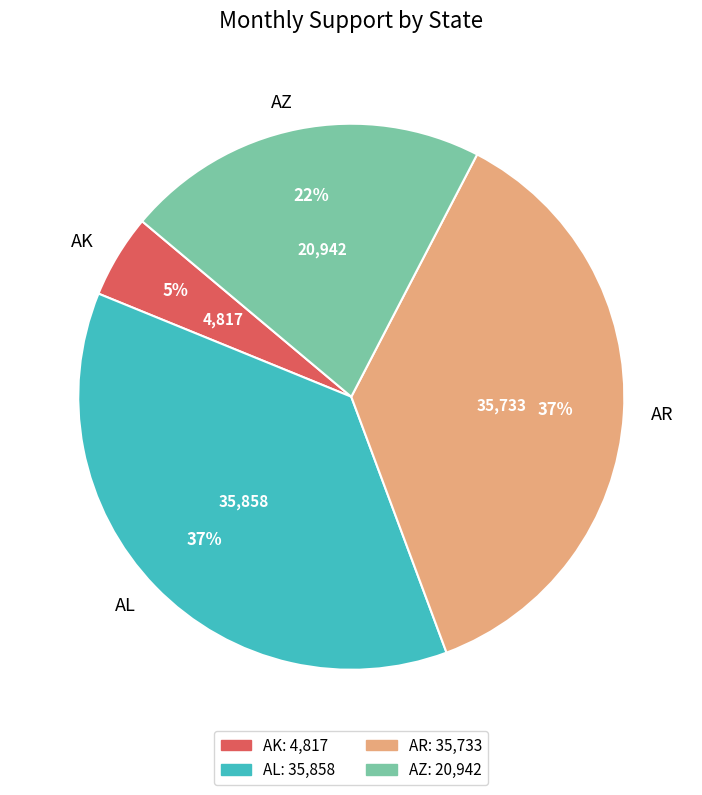

Count the number of slices in the pie.

4